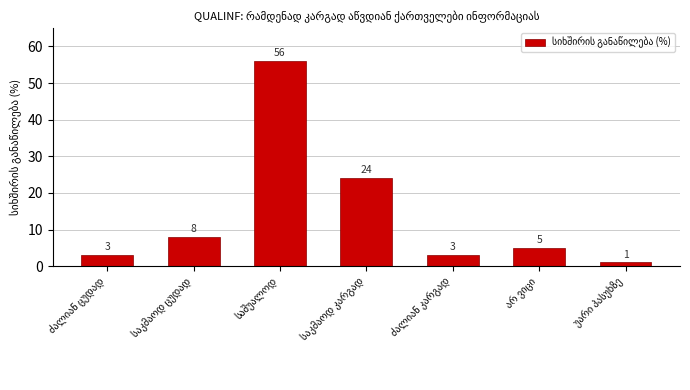

What is the value of the 1st bar from the left?

3